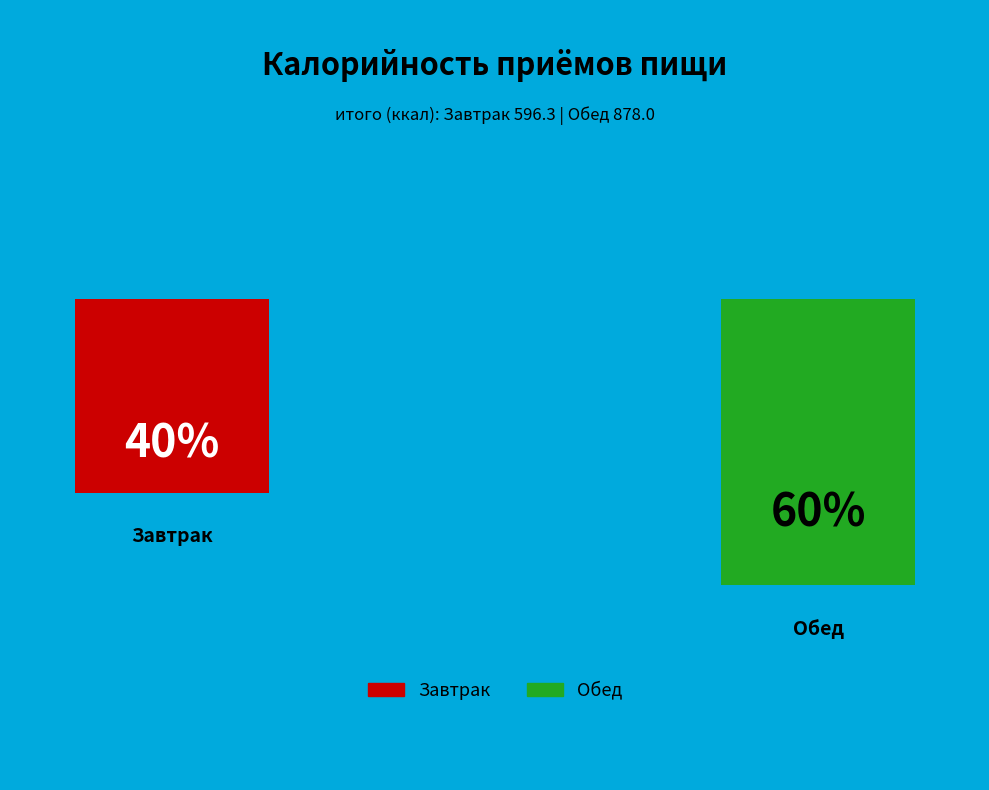

To the nearest percent, what is the difference between the Обед and Завтрак slice percentages?

19%